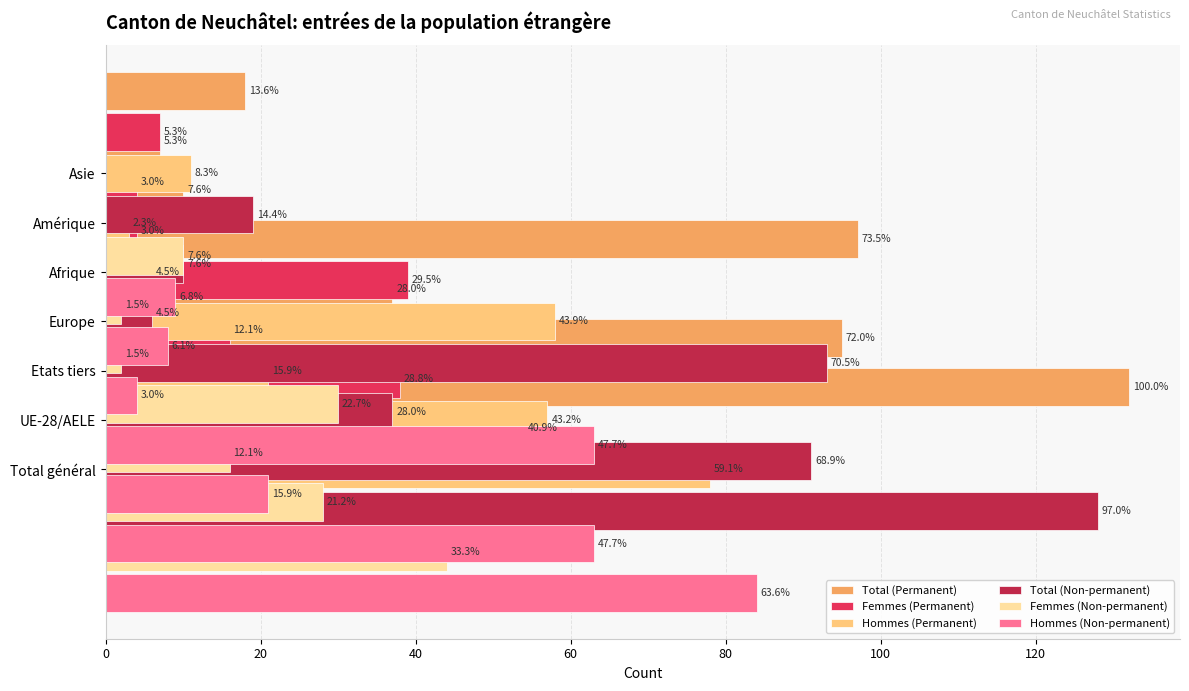

How many values in the Total (Non-permanent) series are below 37?

3